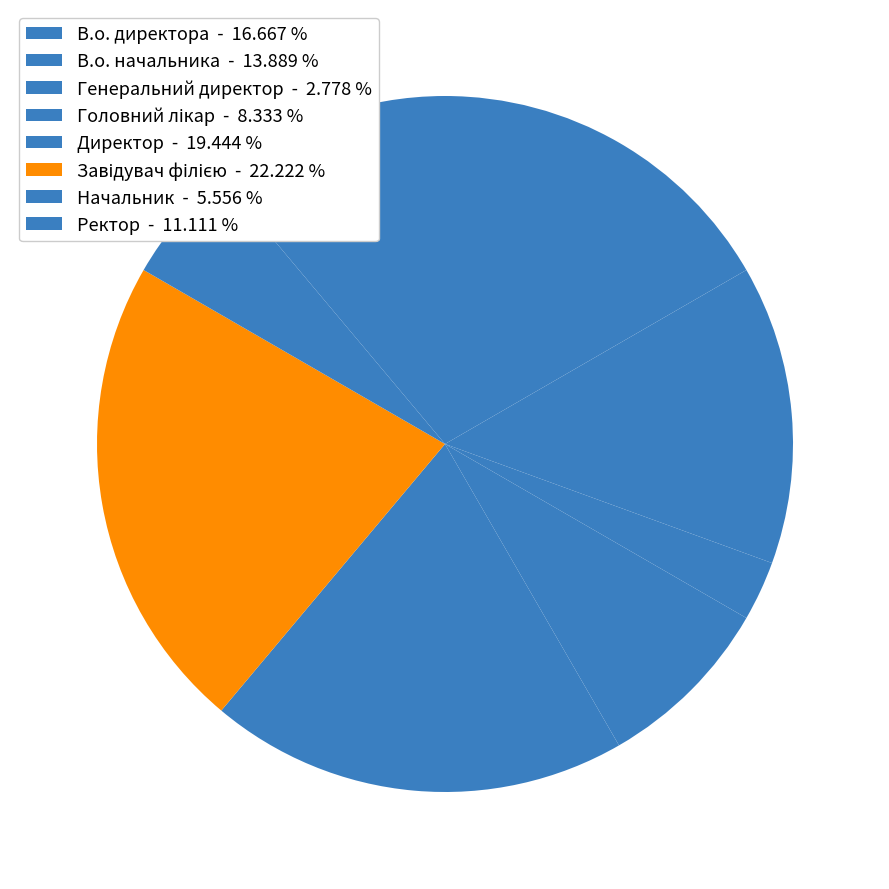

What percentage is NOT represented by Директор?

80.6%